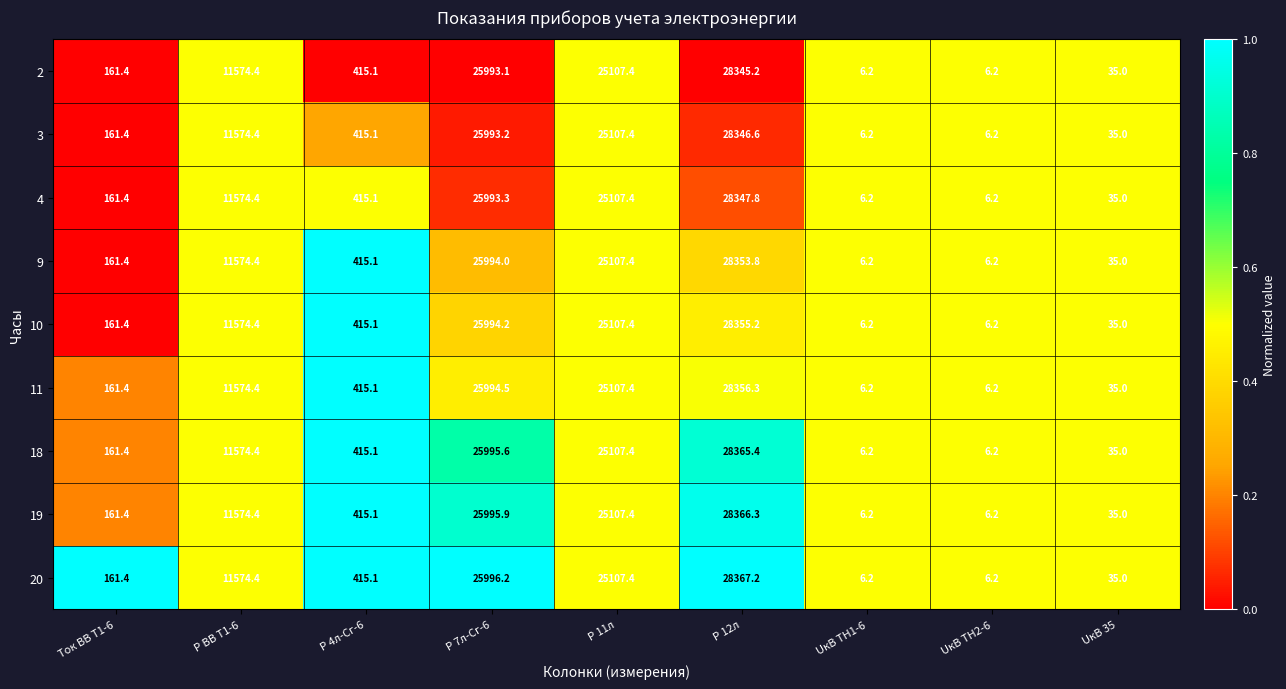

Rank the series at Р 7л-Cг-6 from highest to lowest value.

20, 19, 18, 11, 10, 9, 4, 3, 2